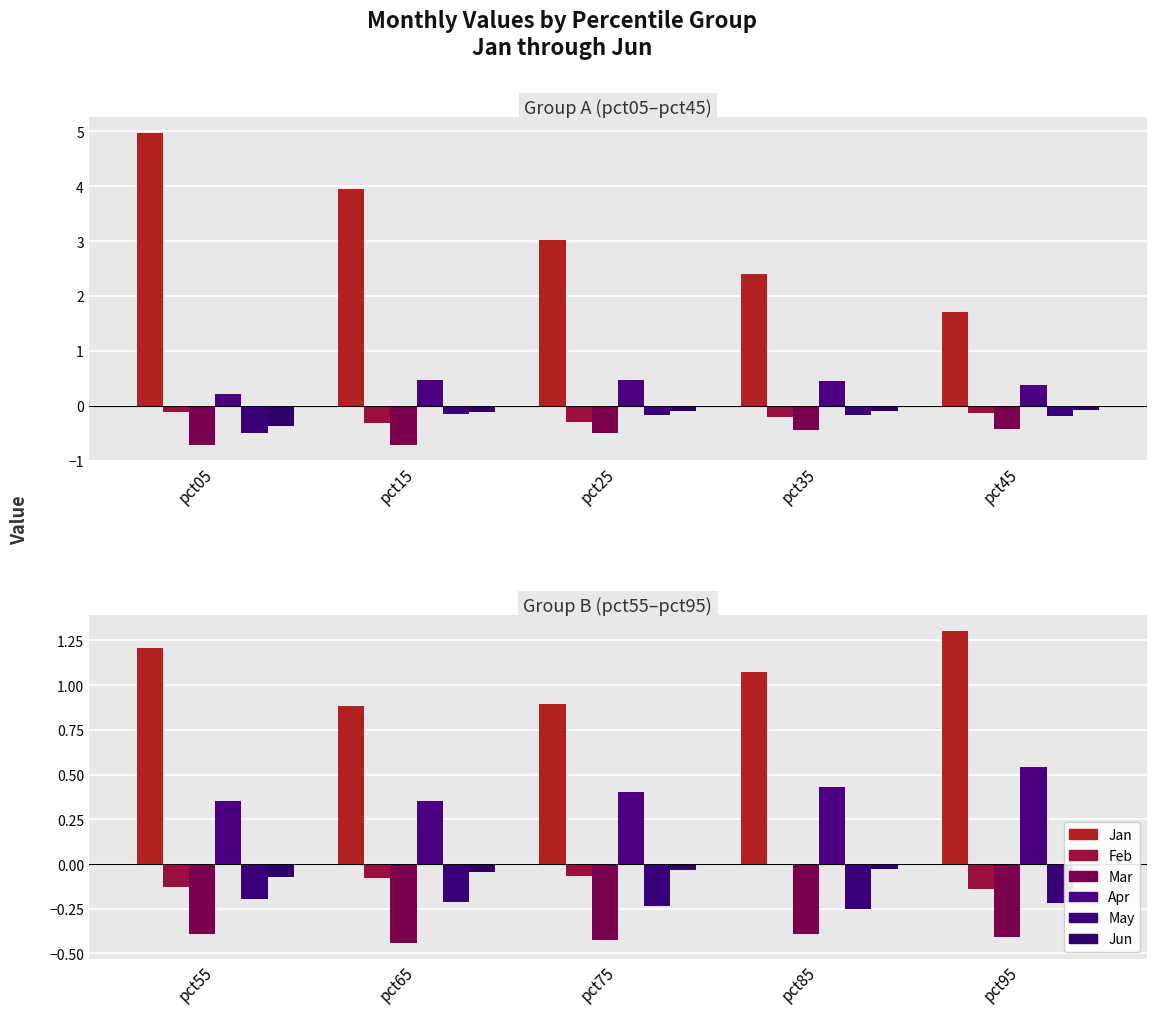

What is the total value across all series at pct95?

1.1